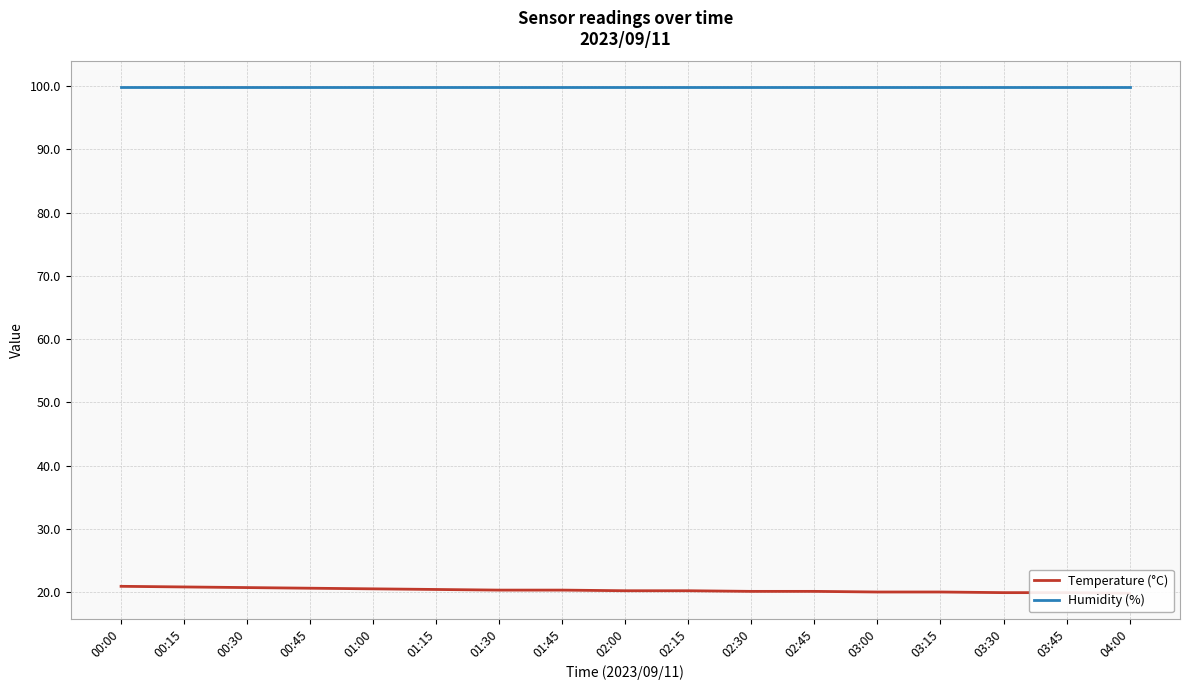

What is the lowest value of the Humidity (%) series?

99.9